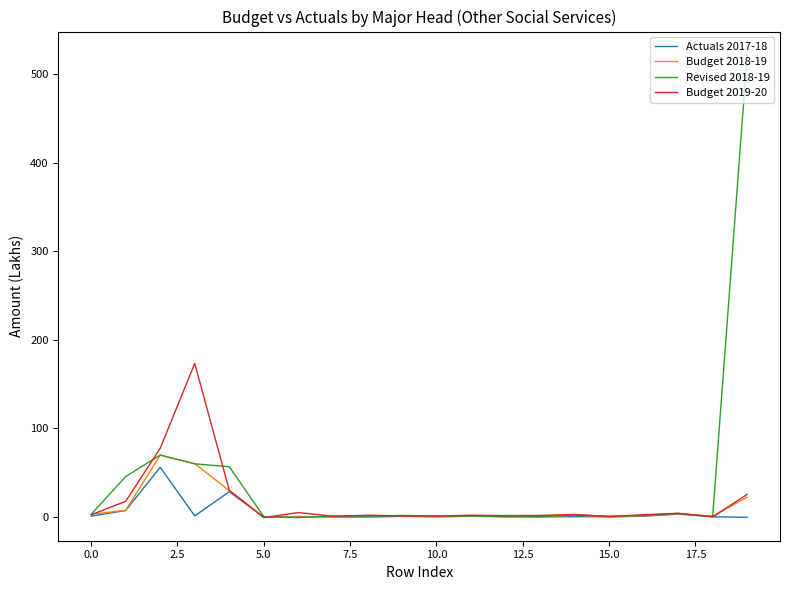

At which category is the sum across all series the highest?

19